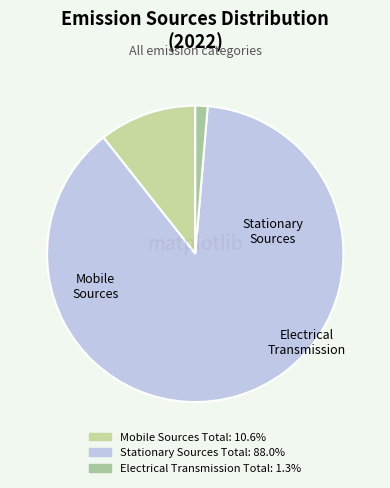

Which slice represents more than half of the pie?

Stationary Sources Total